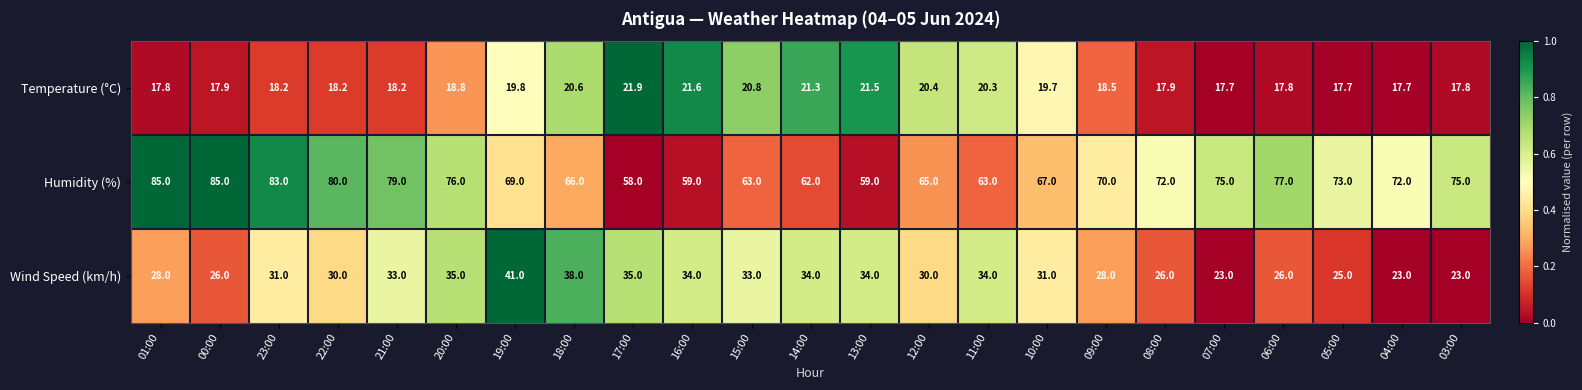

List the series in order of their overall mean, highest first.

Humidity (%), Wind Speed (km/h), Temperature (°C)